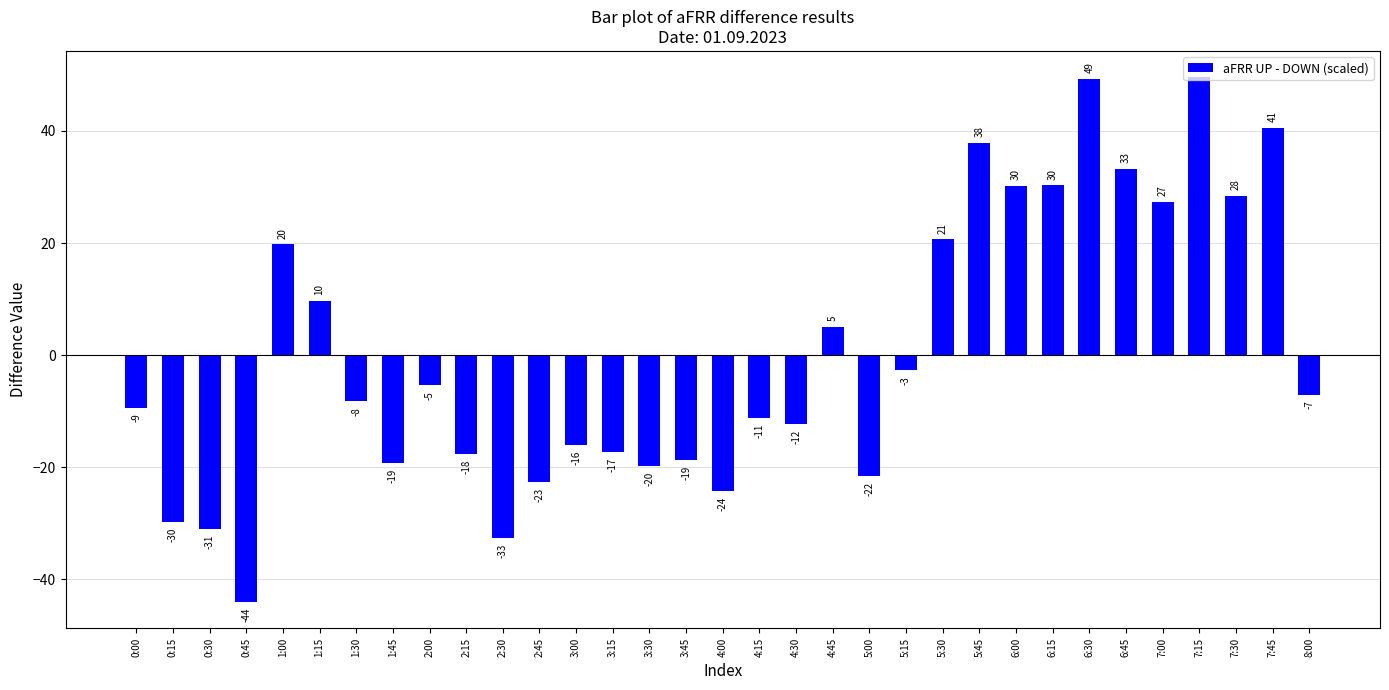

The value at 1:00 is 27.8. True or false?

False